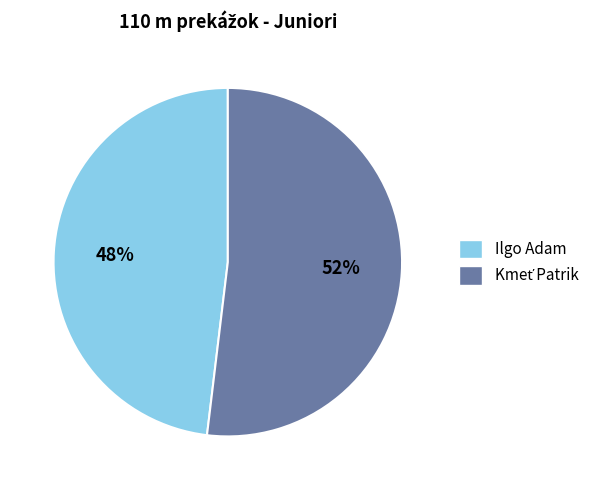

To the nearest percent, what is the average slice percentage?

50%